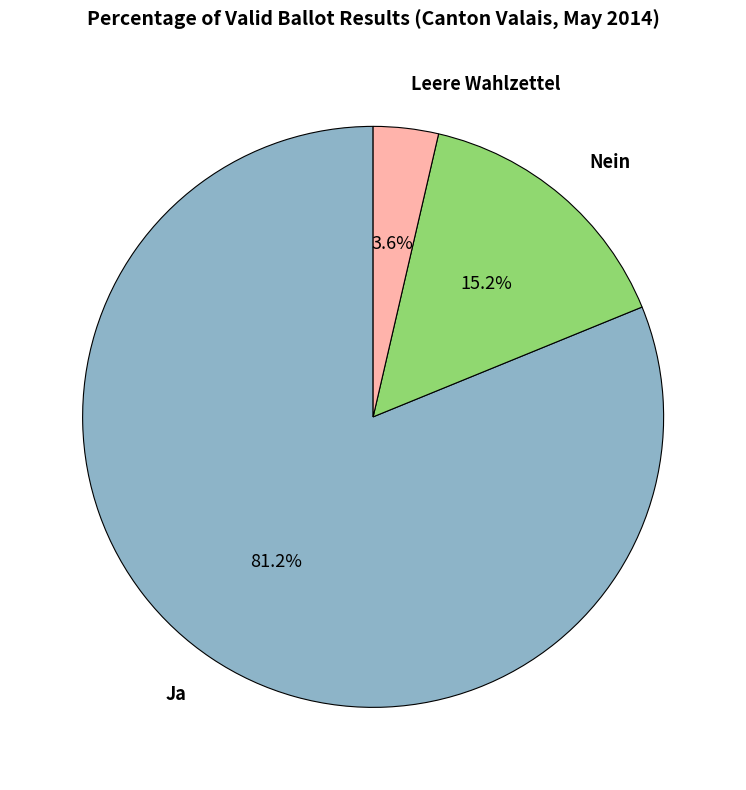

How many segments does this pie chart have?

3